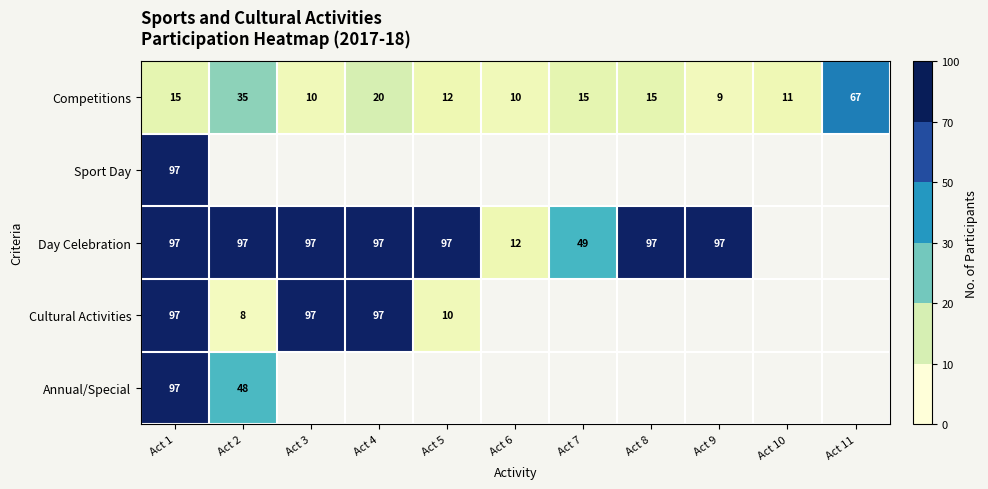

The value of Competitions at Act 7 is 15. True or false?

True